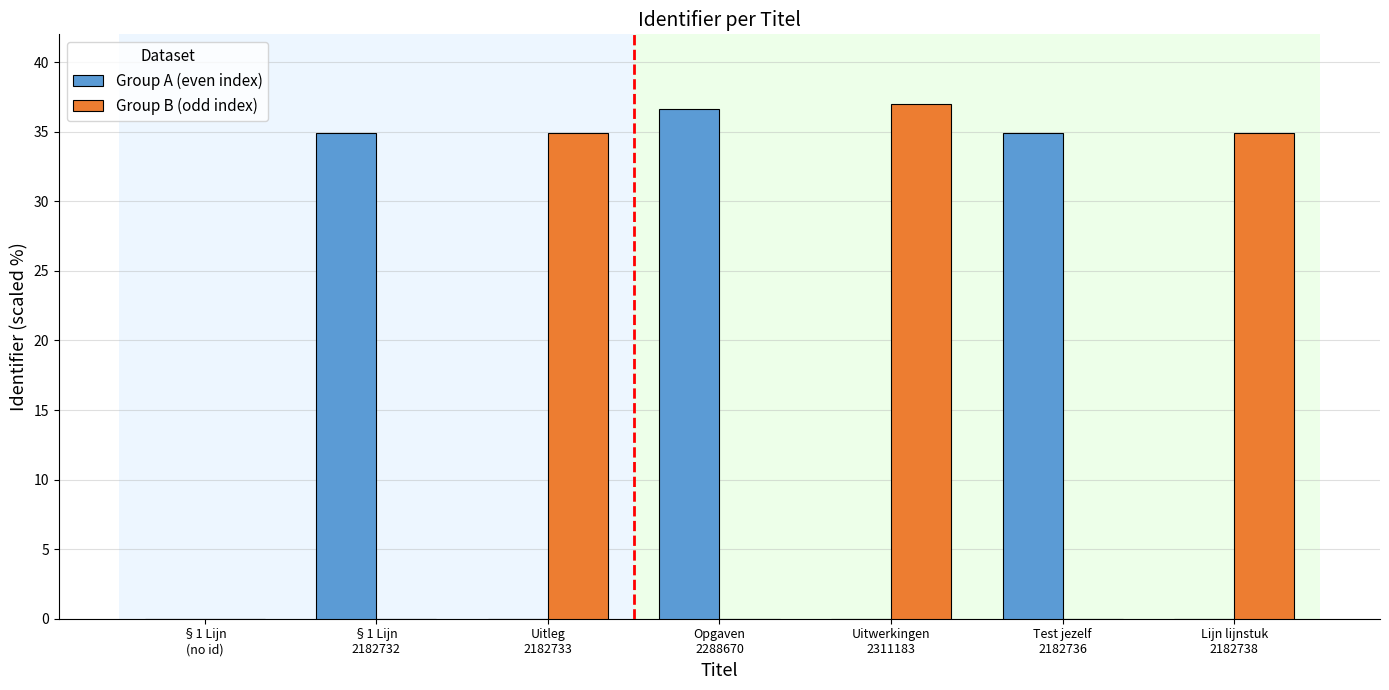

What is the sum of all Group B (odd index) values?

106.9